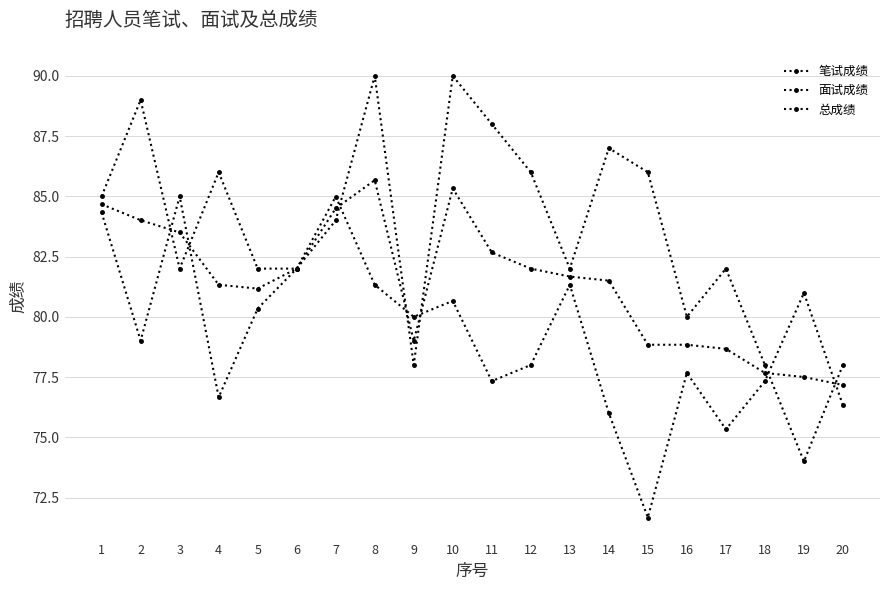

Which series has the widest spread of values?

笔试成绩